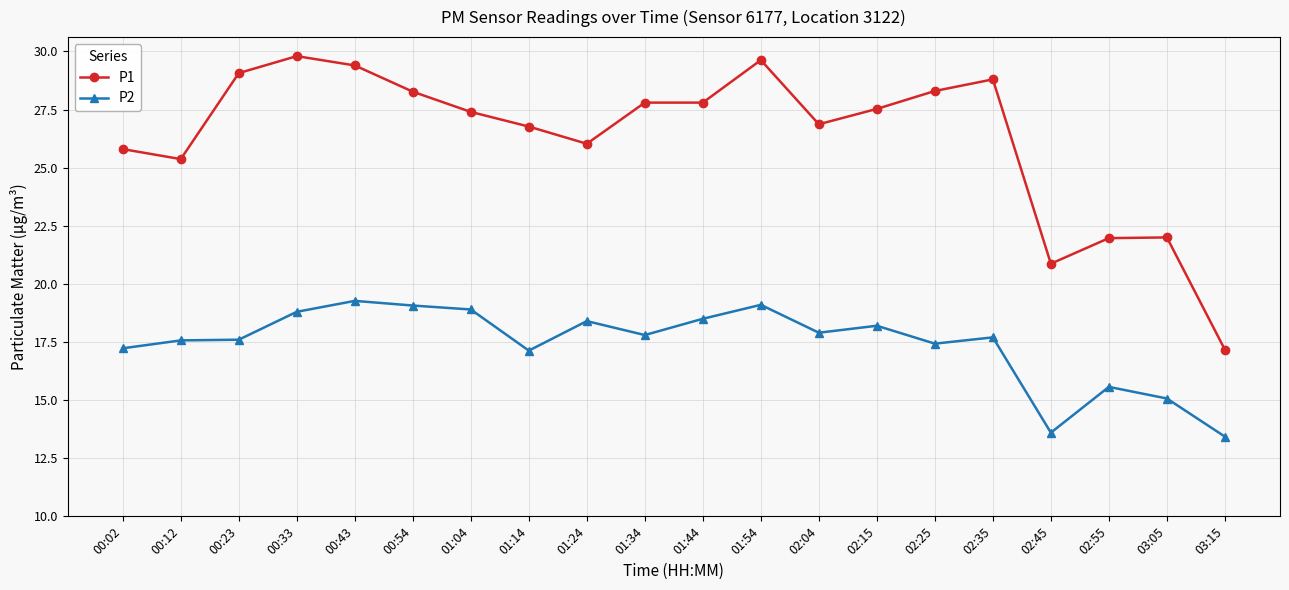

What is the sum of the P1 values at 01:24 and 00:43?

55.4